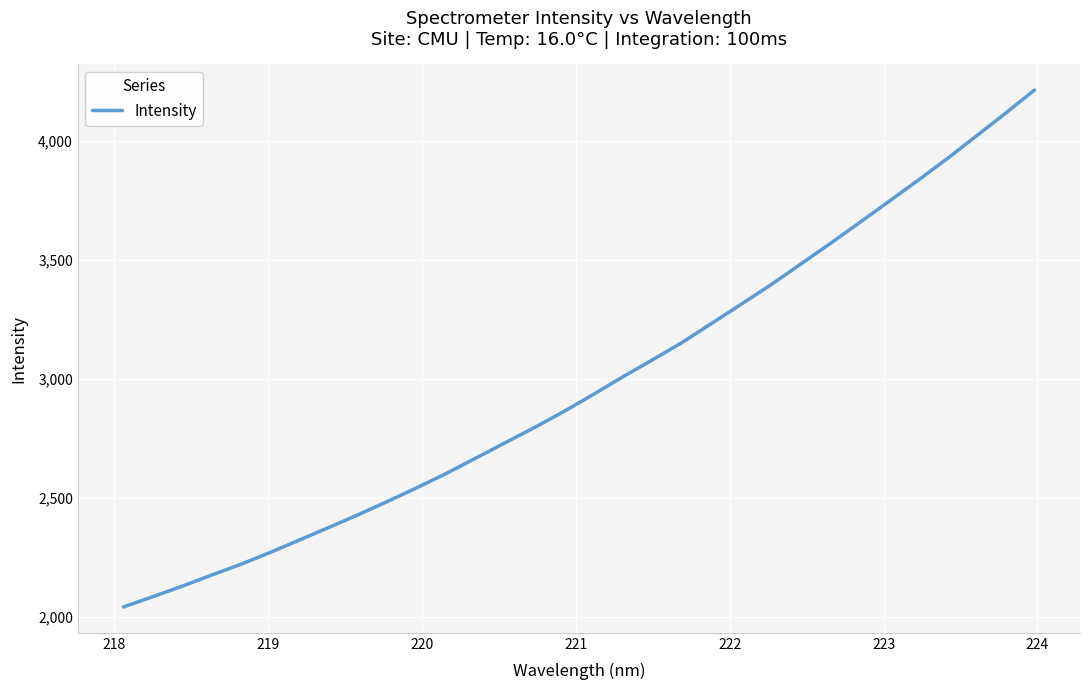

What is the smallest value displayed?

2042.4